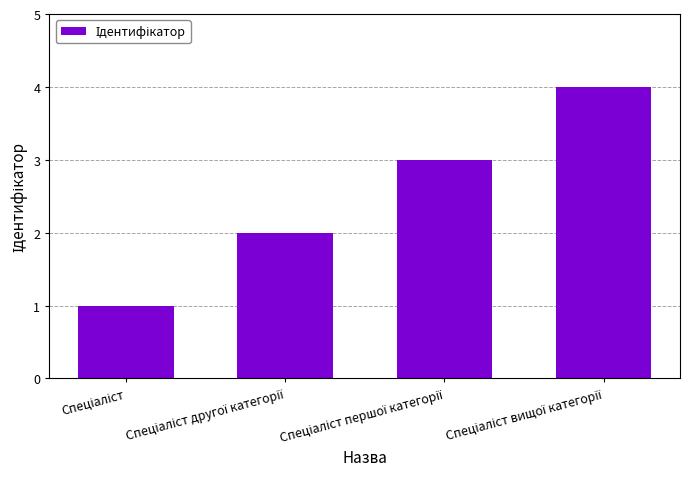

What is the difference between the maximum and minimum values?

3